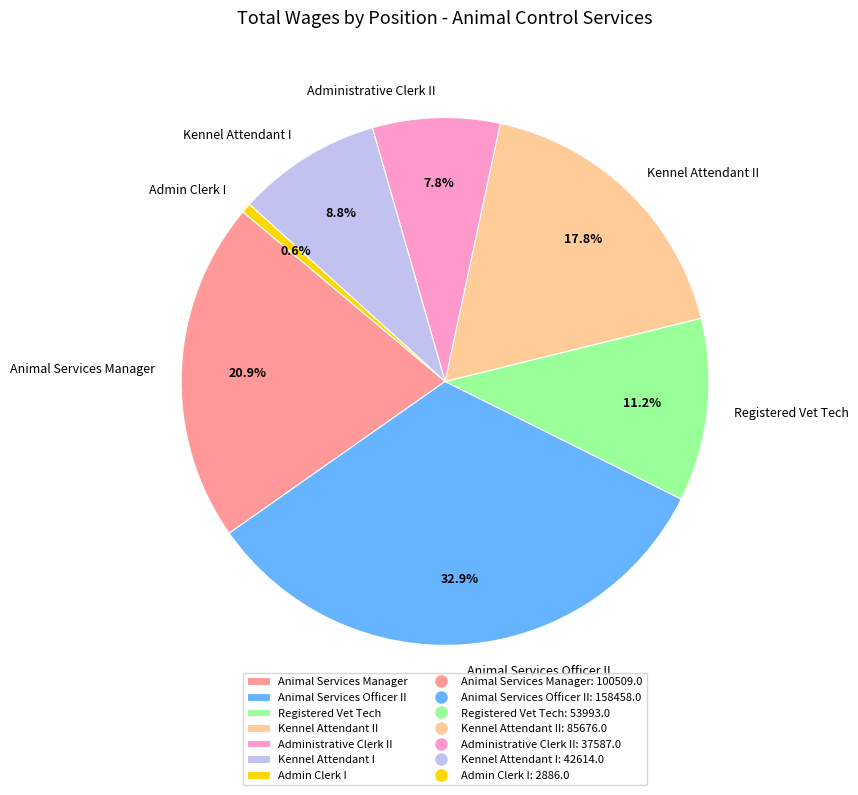

How many segments does this pie chart have?

7